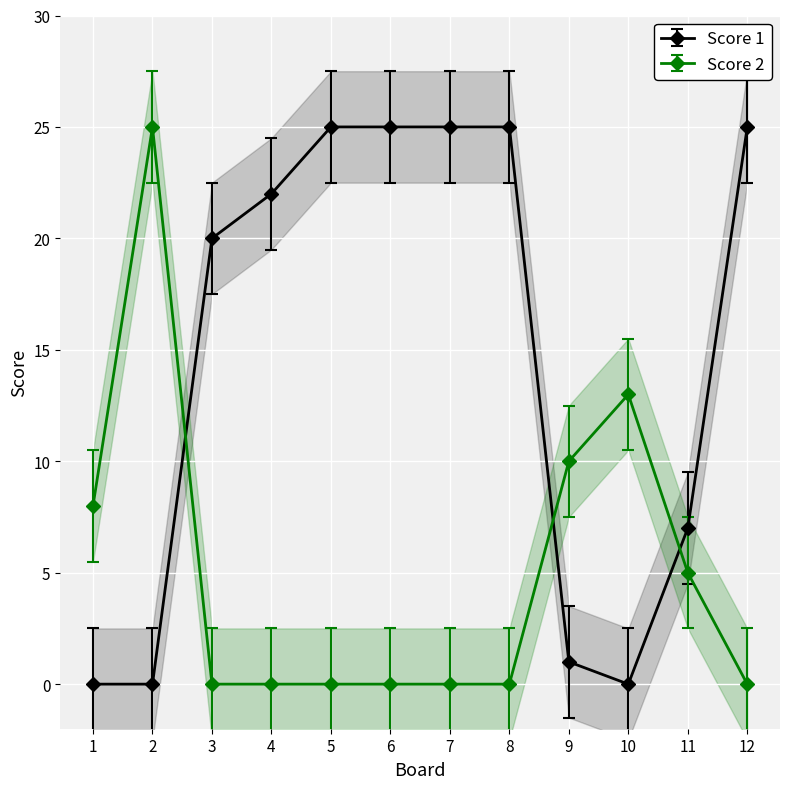

Between 2 and 8, which is larger?

8